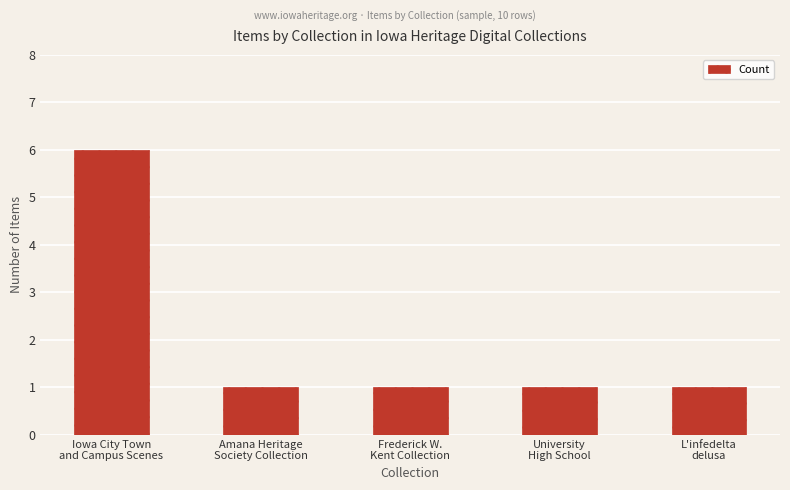

What is the greatest value displayed?

6